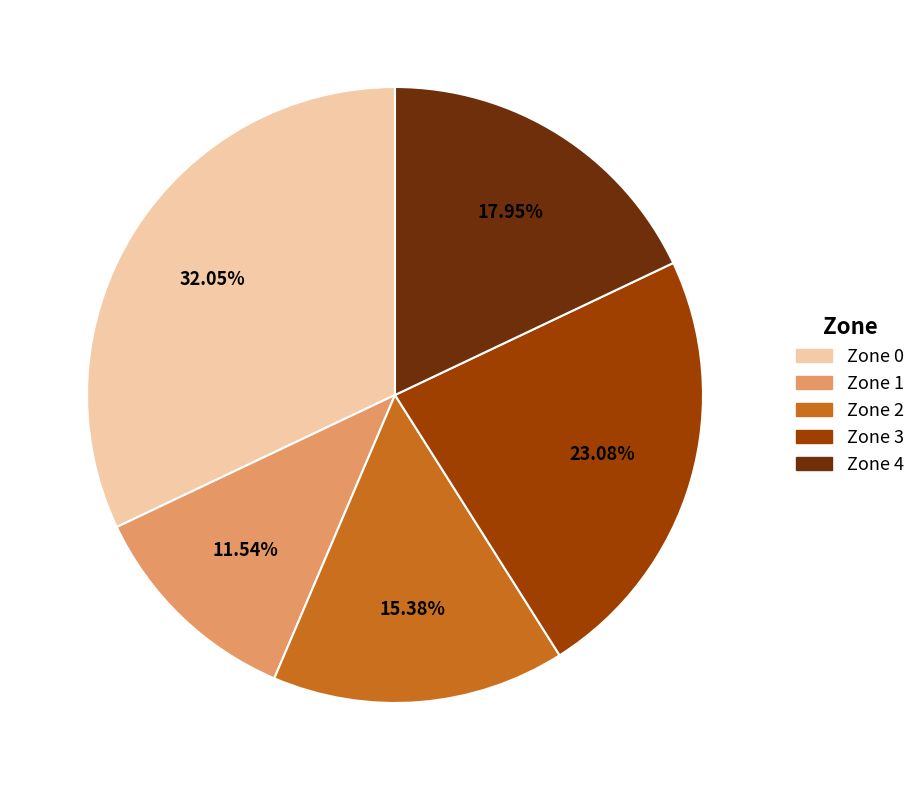

Approximately how many times larger is the value at Zone 4 compared to Zone 2?

1.2